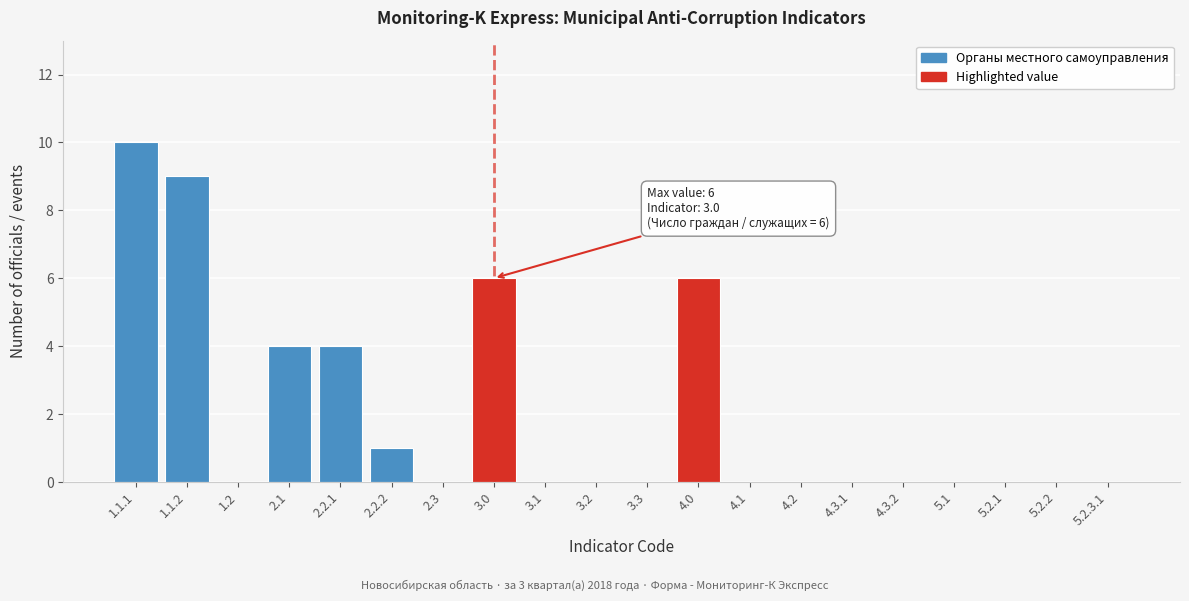

Reading left to right, extract all data points from this chart.

1.1.1=10	1.1.2=9	1.2=0	2.1=4	2.2.1=4	2.2.2=1	2.3=0	3.0=6	3.1=0	3.2=0	3.3=0	4.0=6	4.1=0	4.2=0	4.3.1=0	4.3.2=0	5.1=0	5.2.1=0	5.2.2=0	5.2.3.1=0